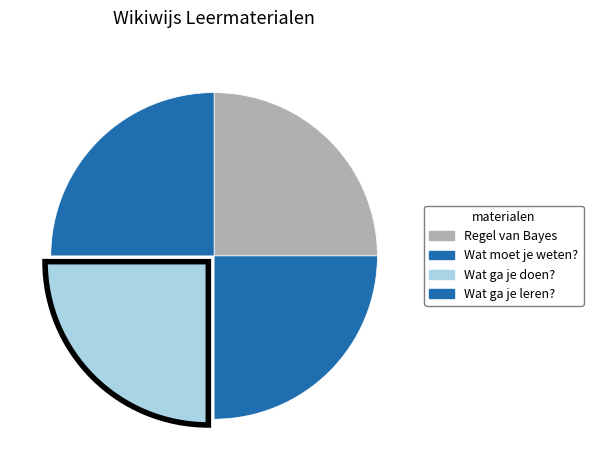

Count the number of slices in the pie.

4